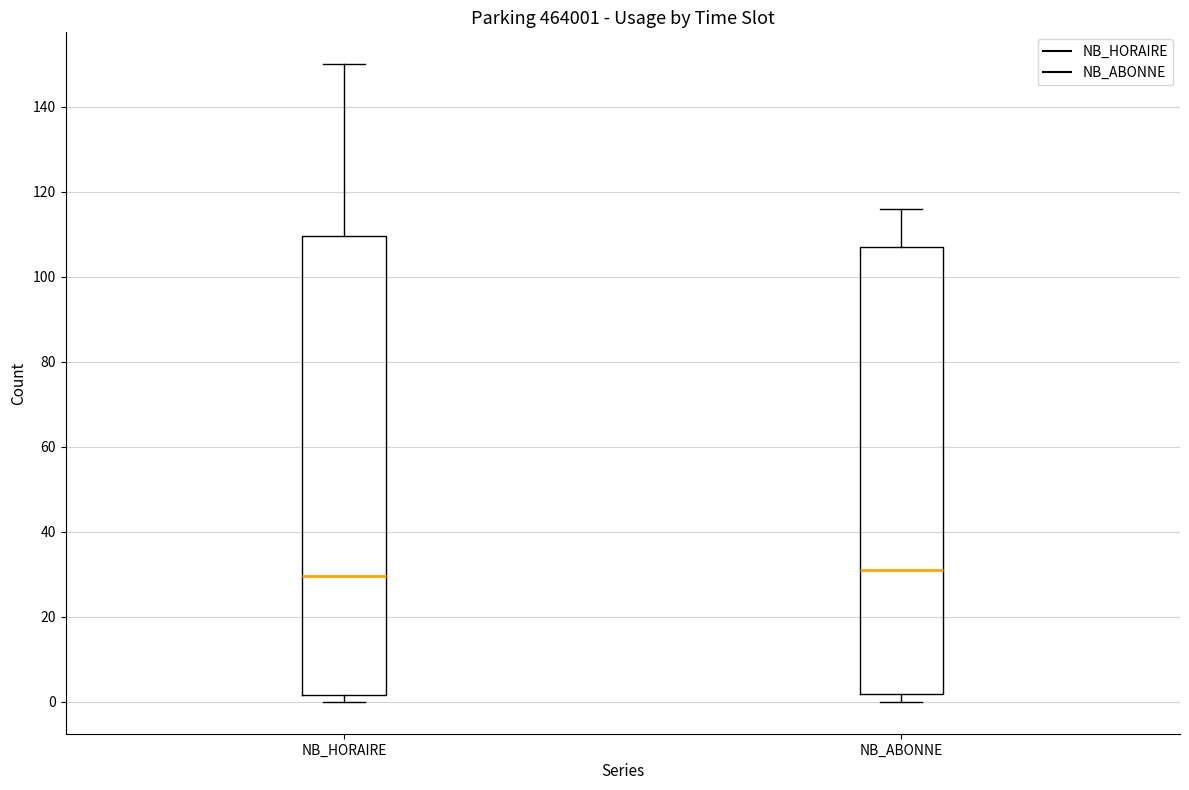

Reading left to right, transcribe this box plot: for each box, give where its median line is, the range the box spans, and where its two whiskers end, as read against the y-axis. The values are not printed on the chart, so give them approximately, as read against the axis.

NB_HORAIRE: median 30, box 2 to 110, whiskers 0 to 150
NB_ABONNE: median 32, box 2 to 108, whiskers 0 to 116